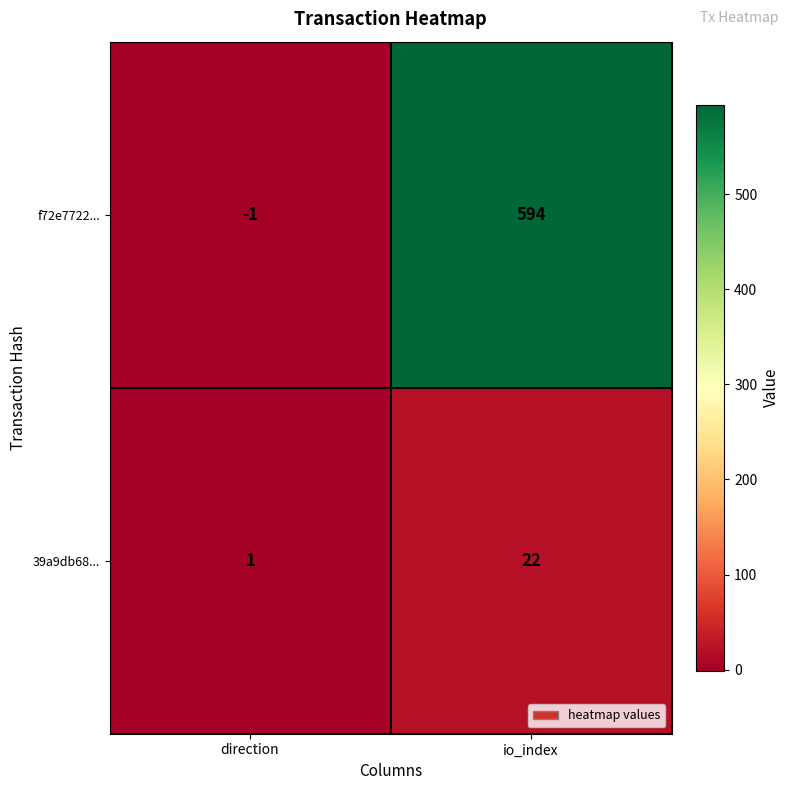

What is the maximum value shown in the chart?

594